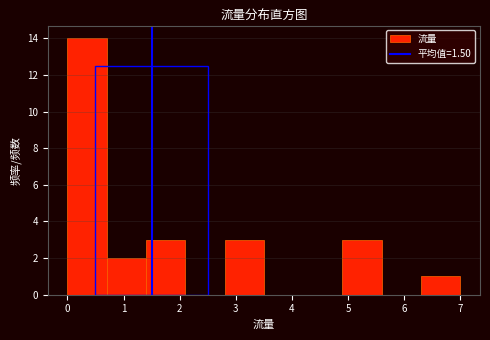

Which range on the x-axis has the tallest bar?

0.0 to 0.7